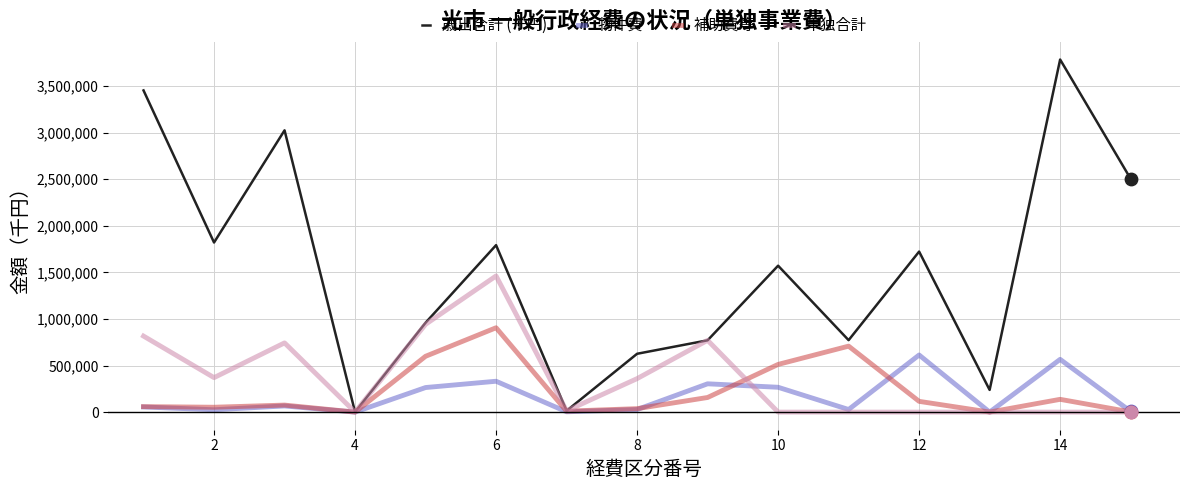

What is the maximum value shown in the chart?

3784152